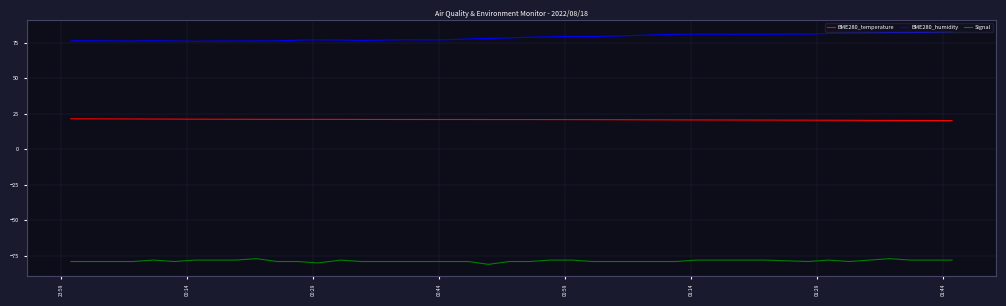

True or false: BME280_temperature and BME280_humidity intersect in this chart.

False